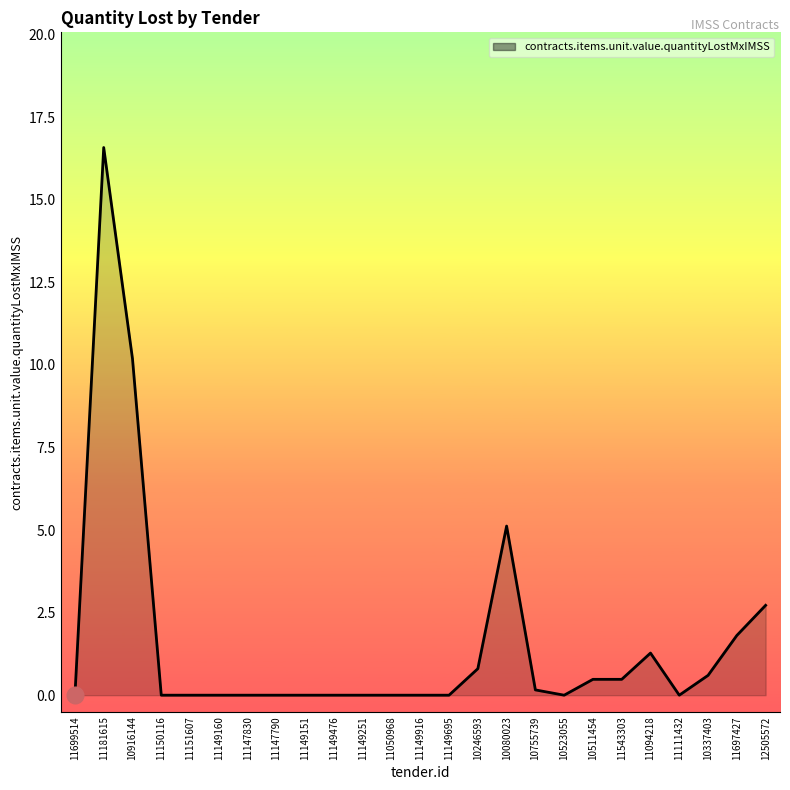

What position from the left is 11697427?

24